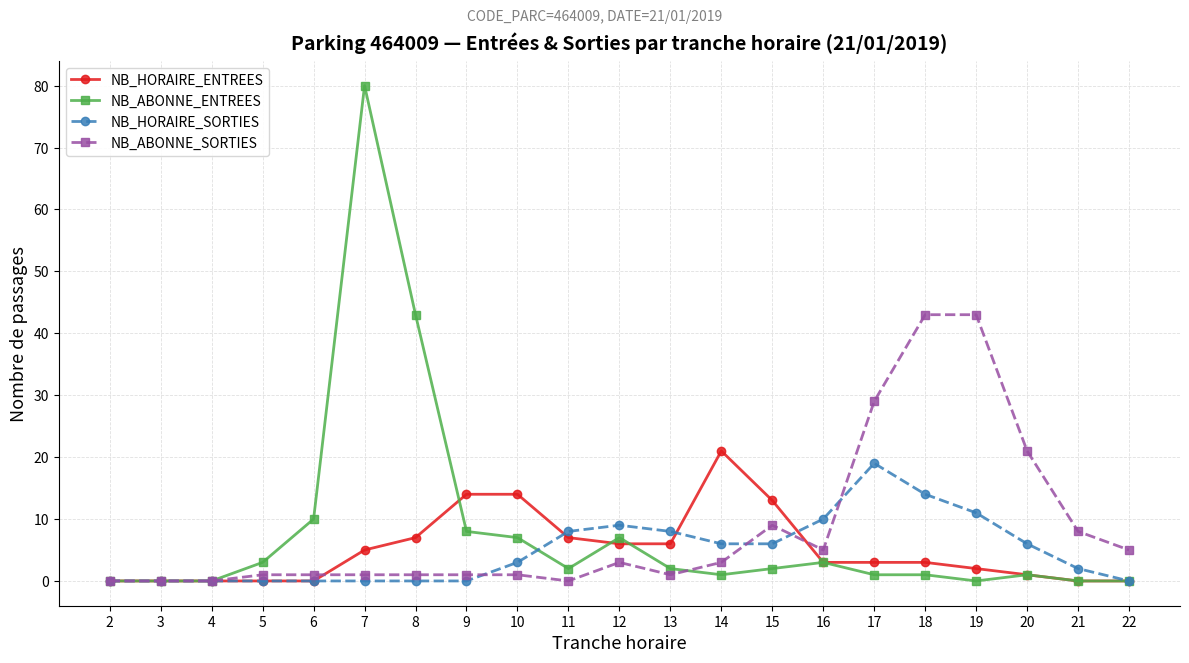

What is the maximum value for NB_ABONNE_SORTIES?

43